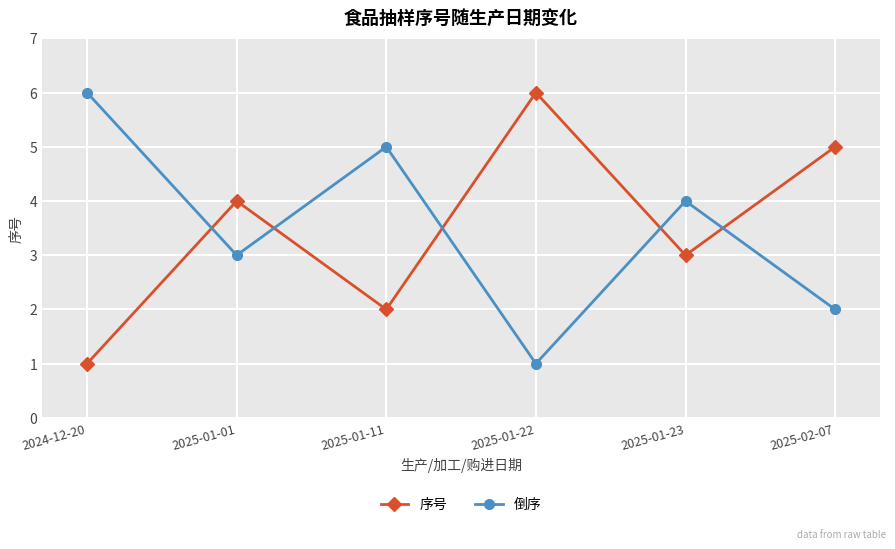

What is the total value across all series at 2025-01-23?

7